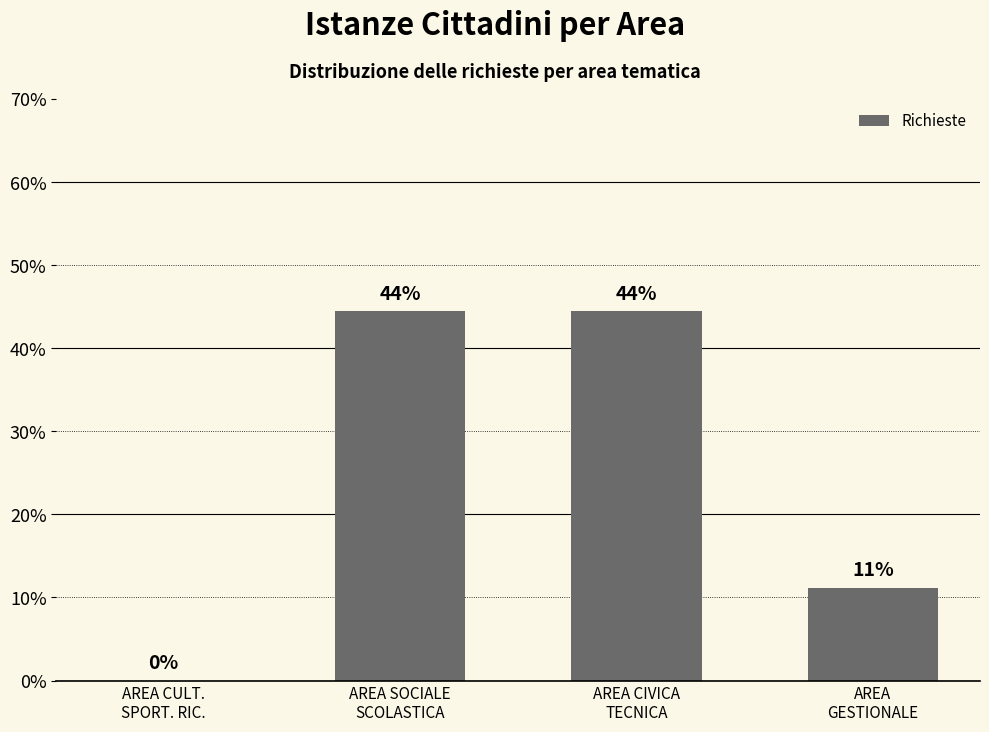

True or false: the data shows 19.4 at AREA CULT.
SPORT. RIC..

False